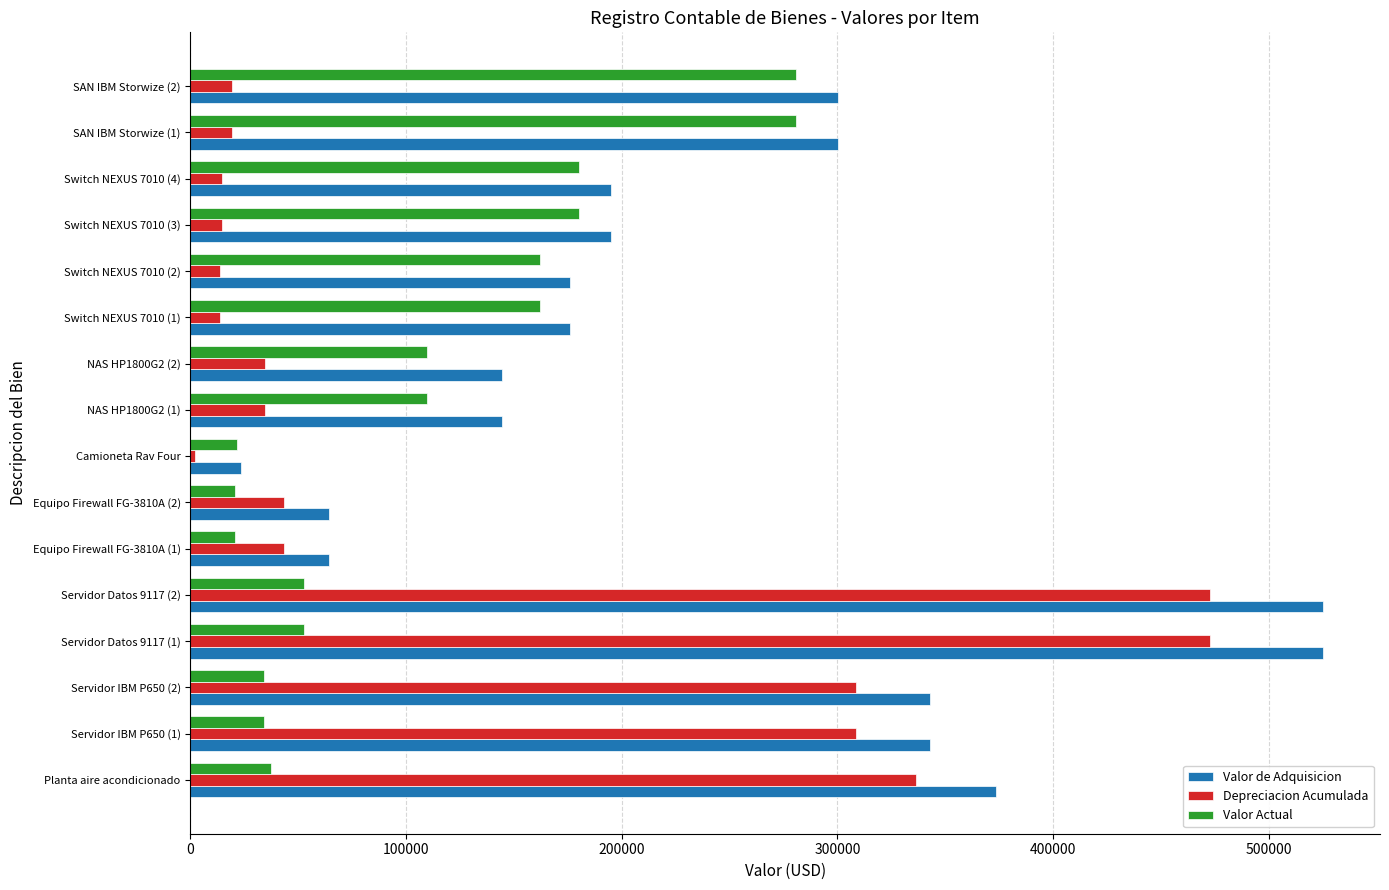

Which series has the largest range (max minus min)?

Valor de Adquisicion